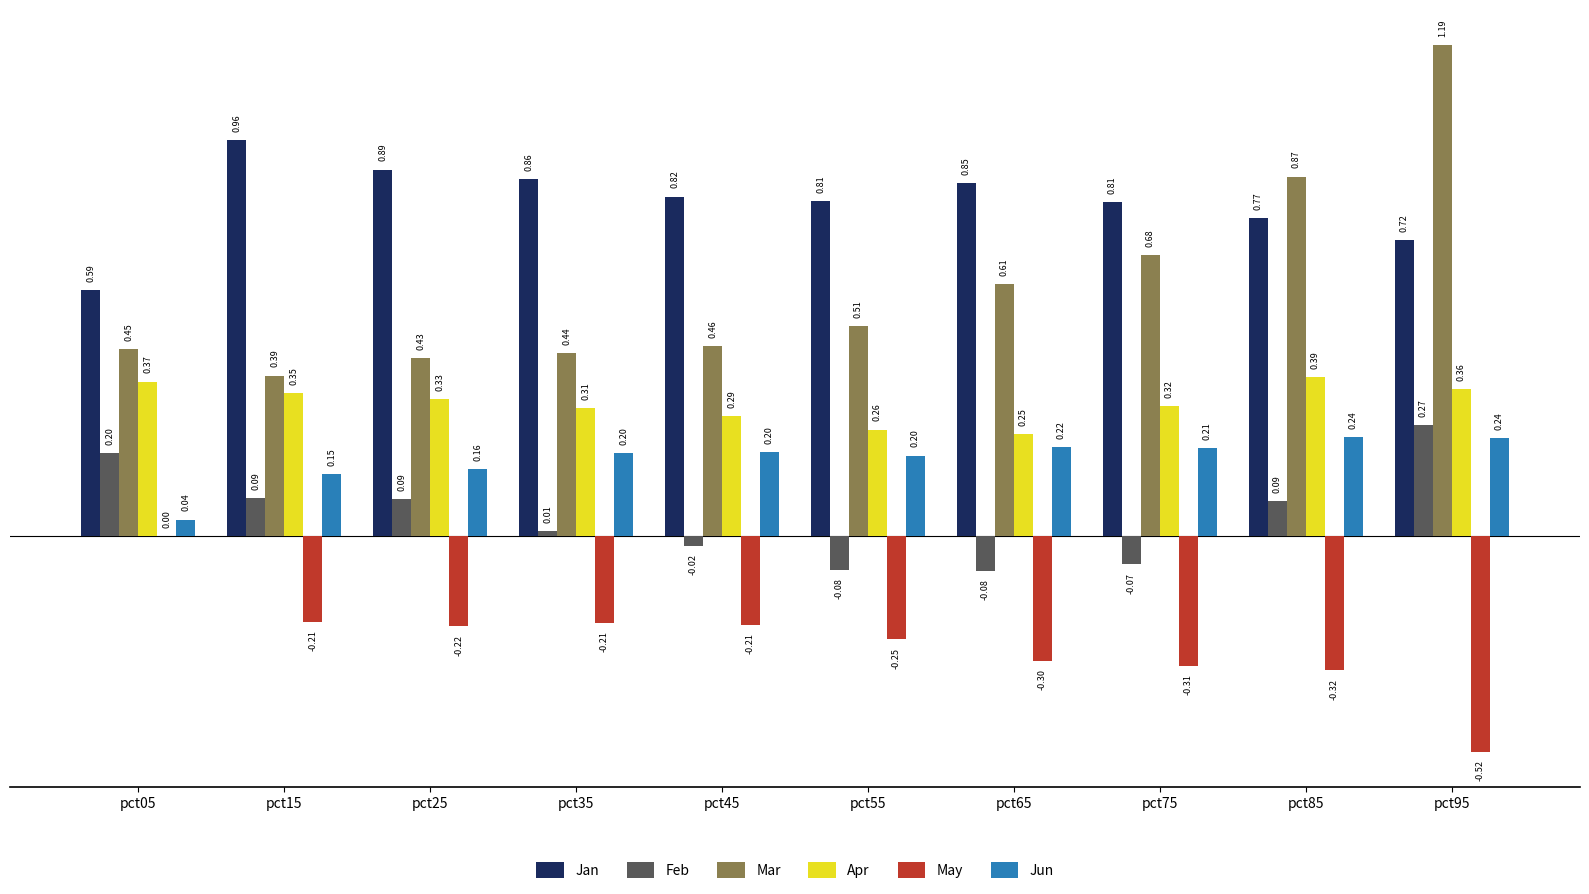

What is the sum of all May values?

-2.5